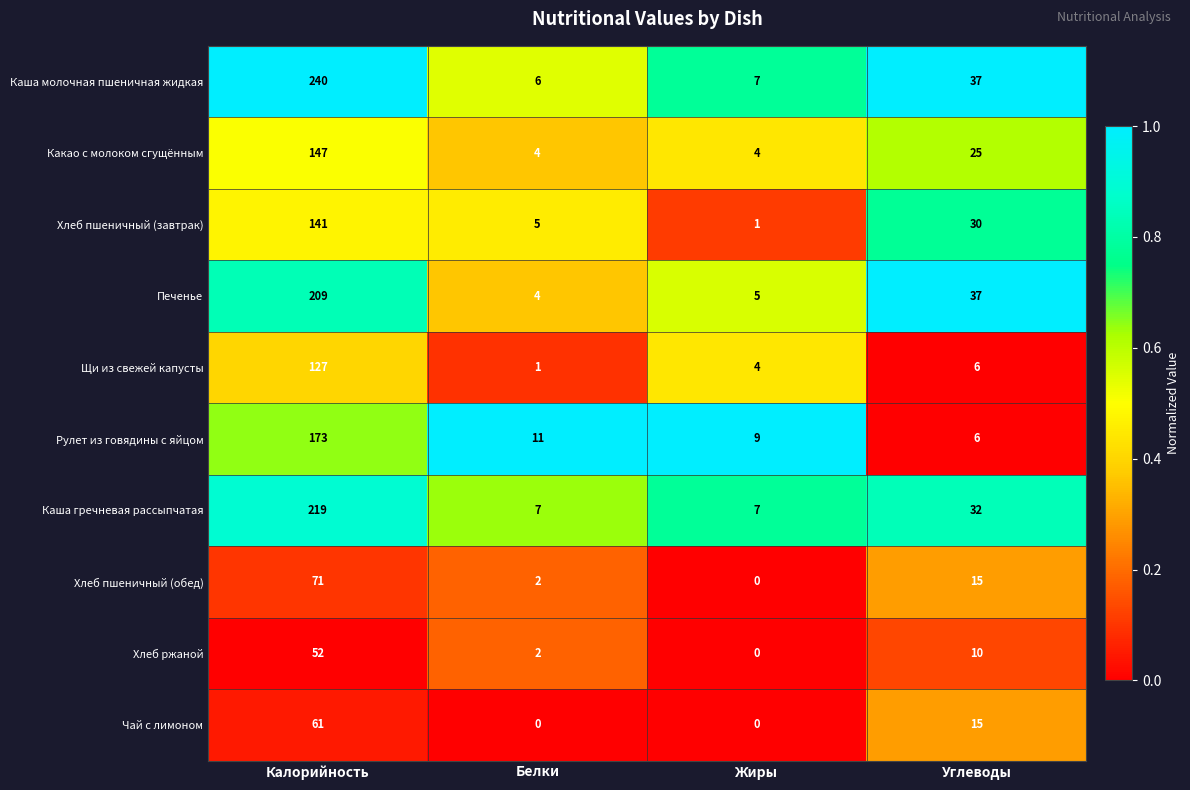

At which label does Рулет из говядины с яйцом reach its minimum?

Углеводы